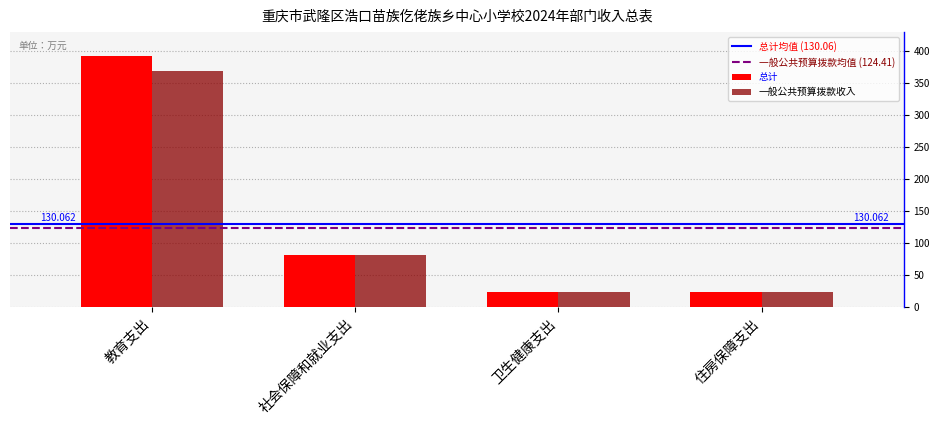

Which series has the largest total across all categories?

总计